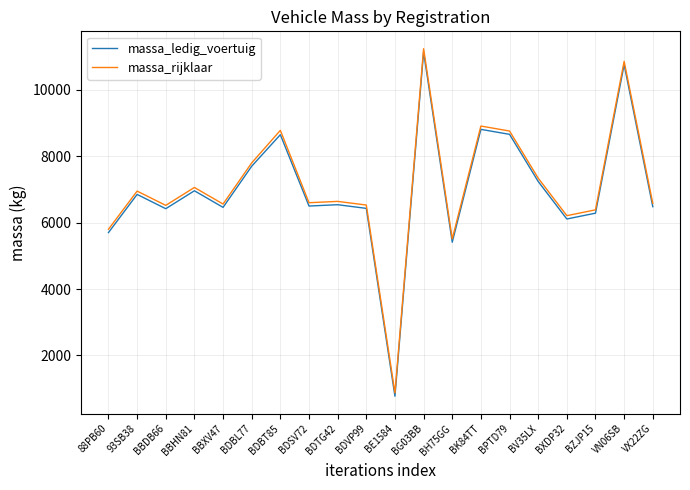

True or false: massa_rijklaar has a value of 870 at BE1584.

True